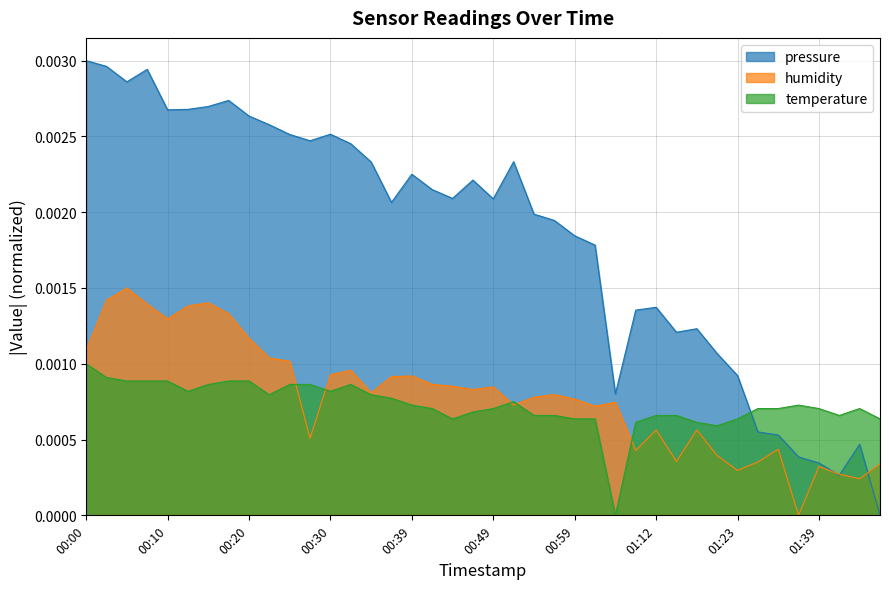

The value of pressure at 01:15 is 0.0. True or false?

True